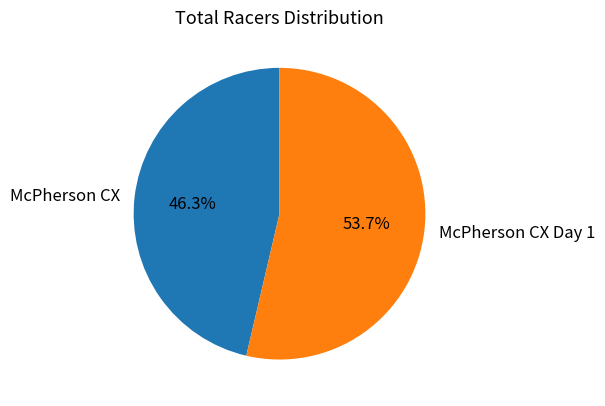

Count the number of slices in the pie.

2